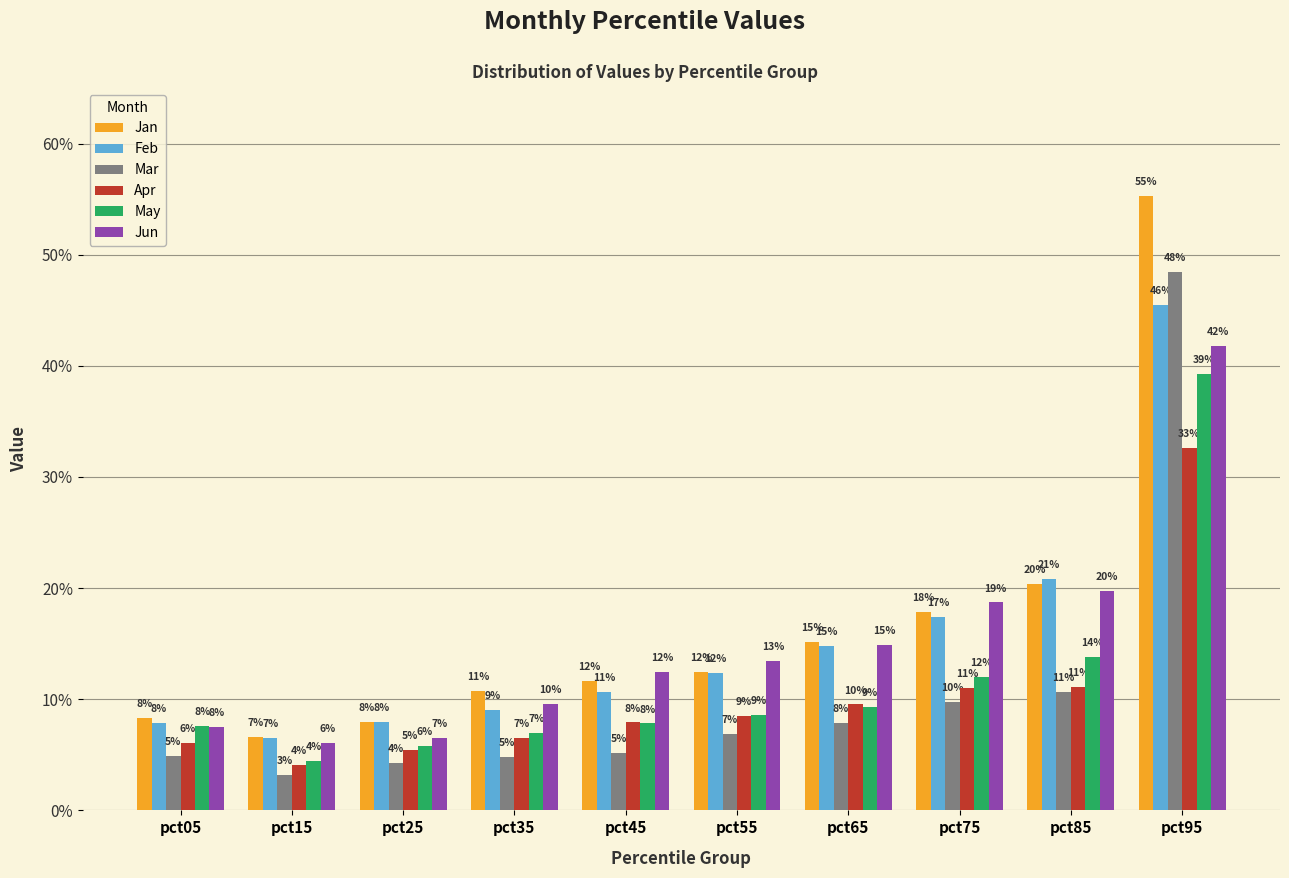

What are all the series names shown in the legend?

Jan, Feb, Mar, Apr, May, Jun